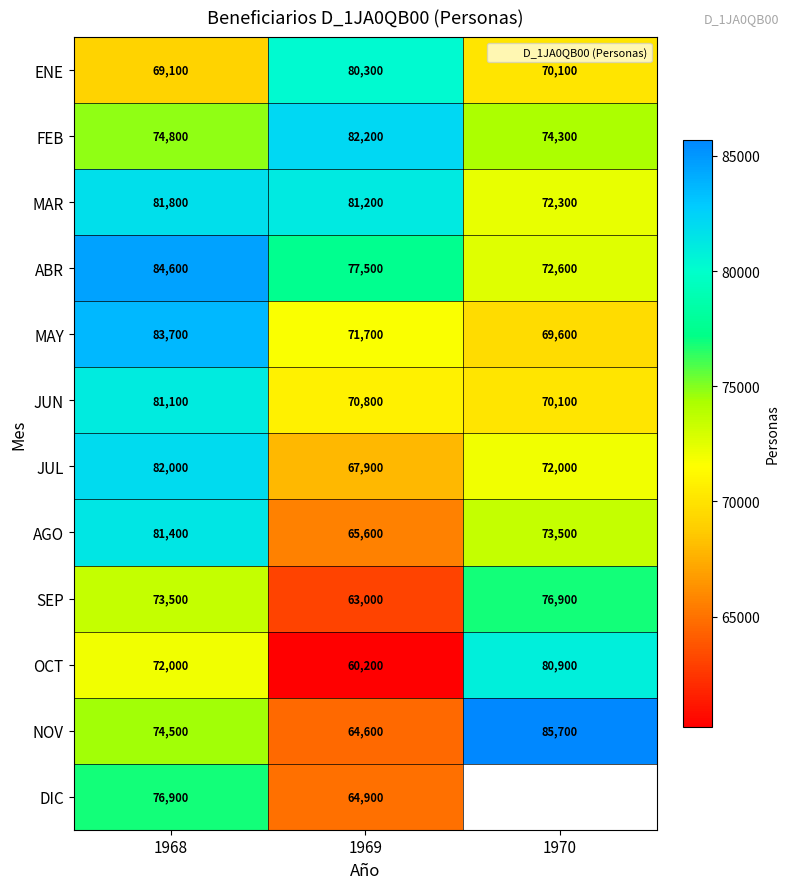

Which has a higher value, 1970 or 1968?

1970